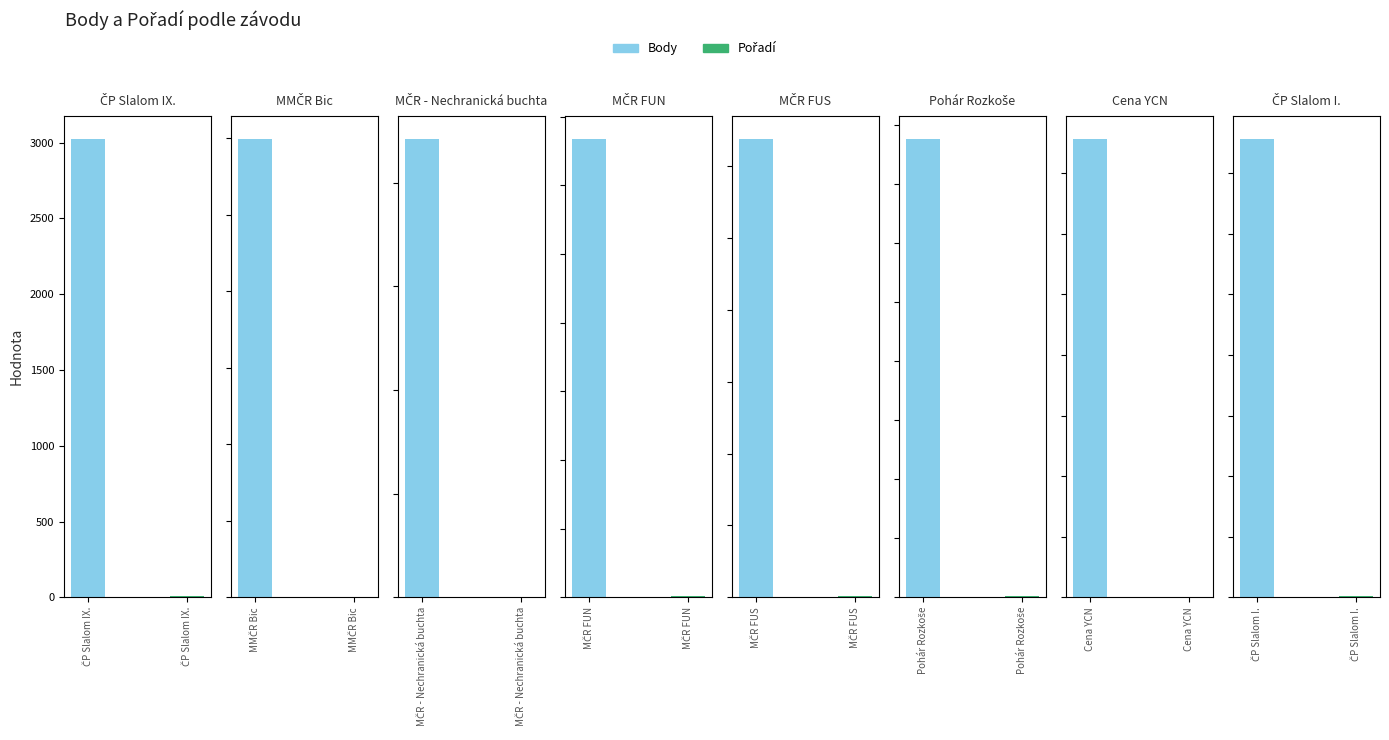

How many bars are there in total?

16